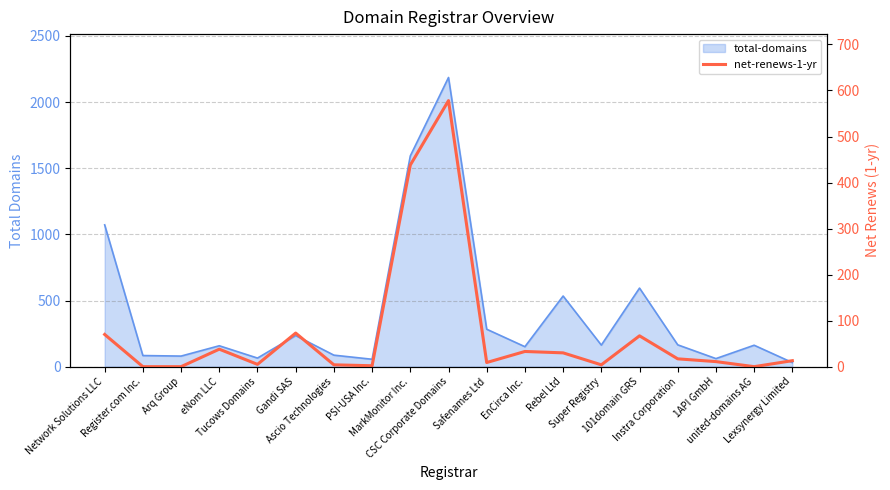

Reading left to right, list all the values displayed in this chart.

70	0	0	38	5	73	4	2	438	578	9	33	30	4	67	17	11	0	13